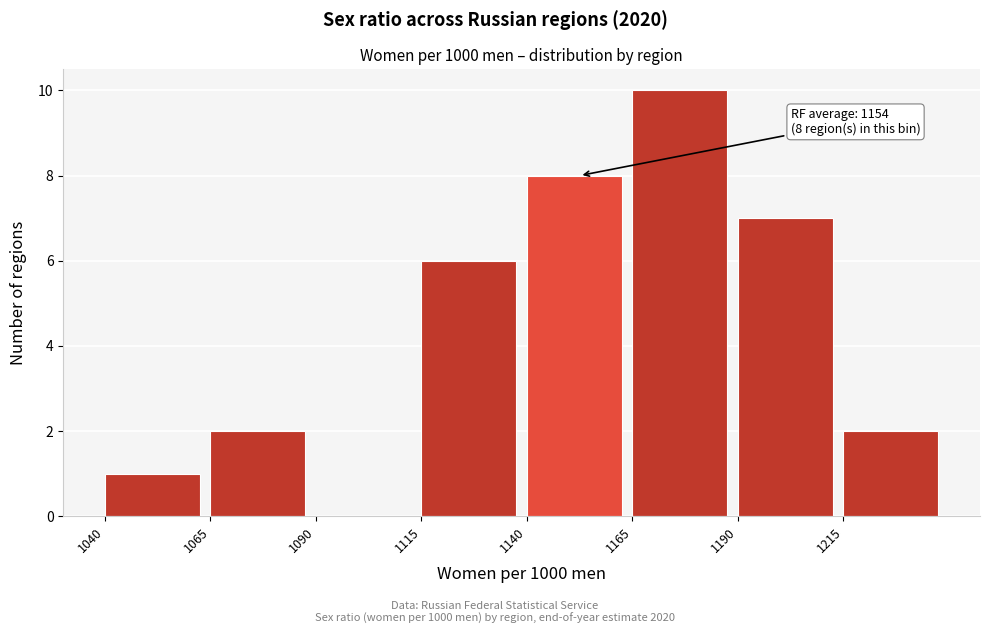

Which range on the x-axis has the tallest bar?

1165 to 1190